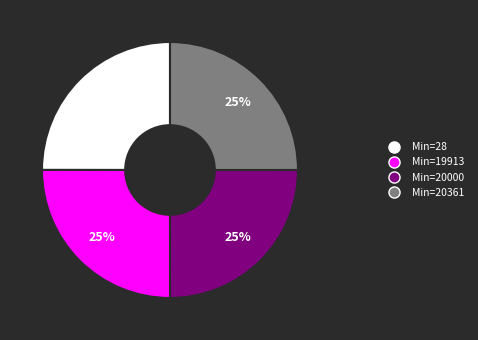

Does any single category account for the majority?

No